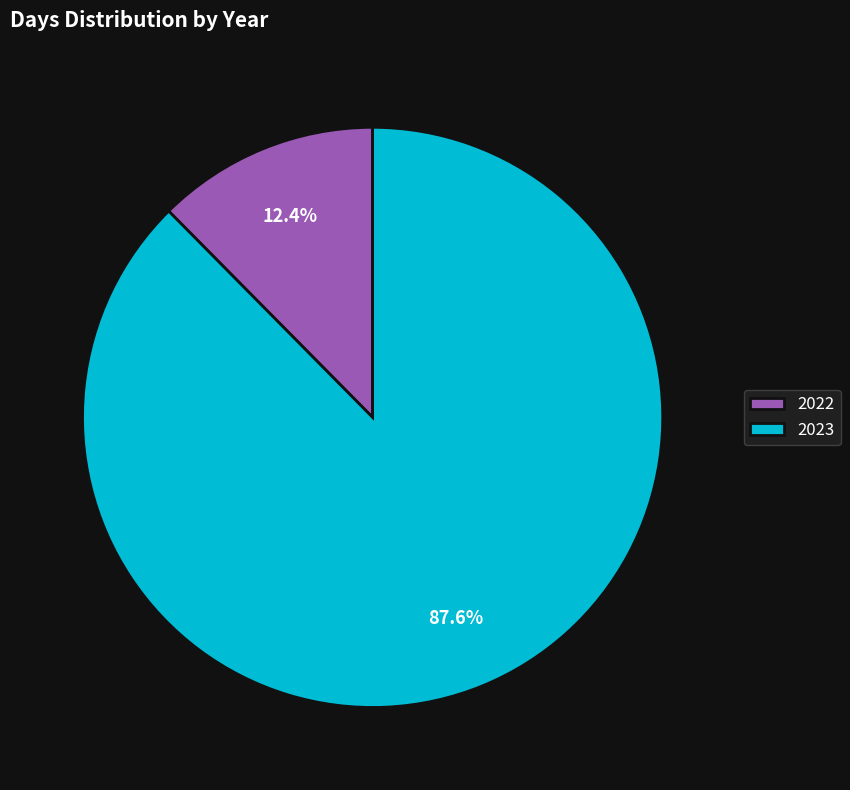

To the nearest percent, what is the average slice percentage?

50%